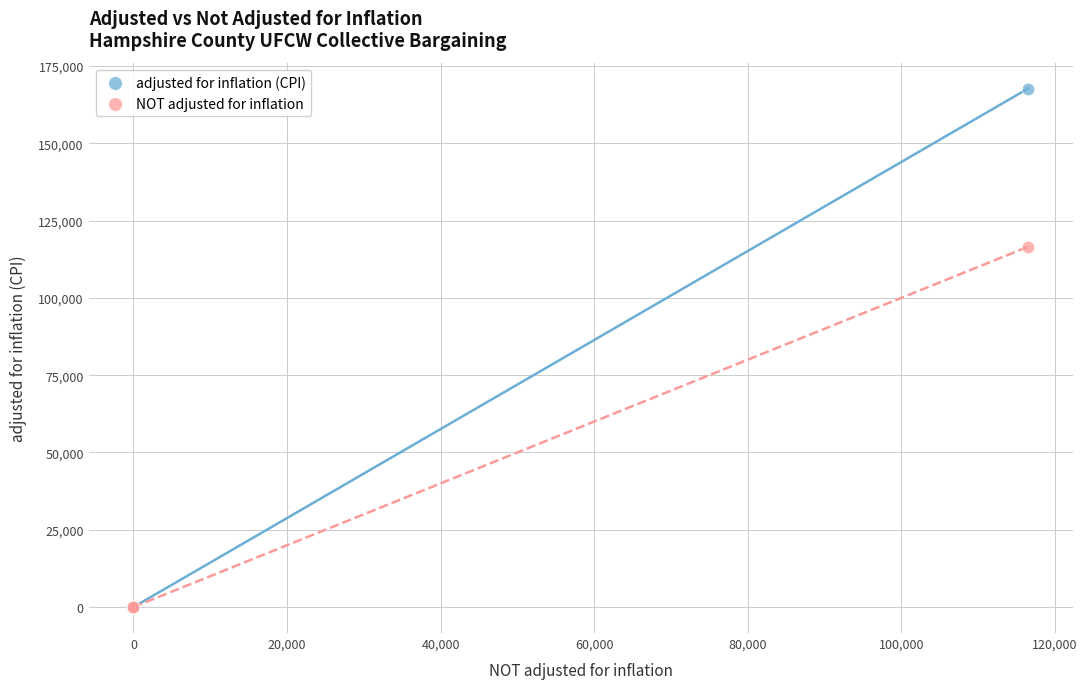

Across all series, what Y value is closest to 83834?

116495